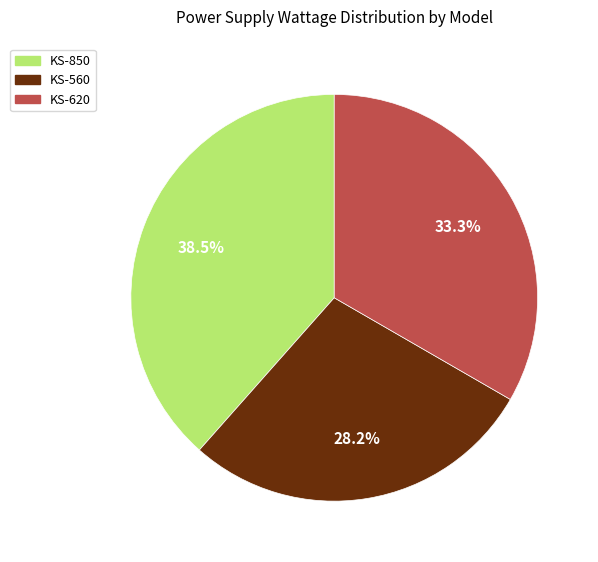

How many segments does this pie chart have?

3